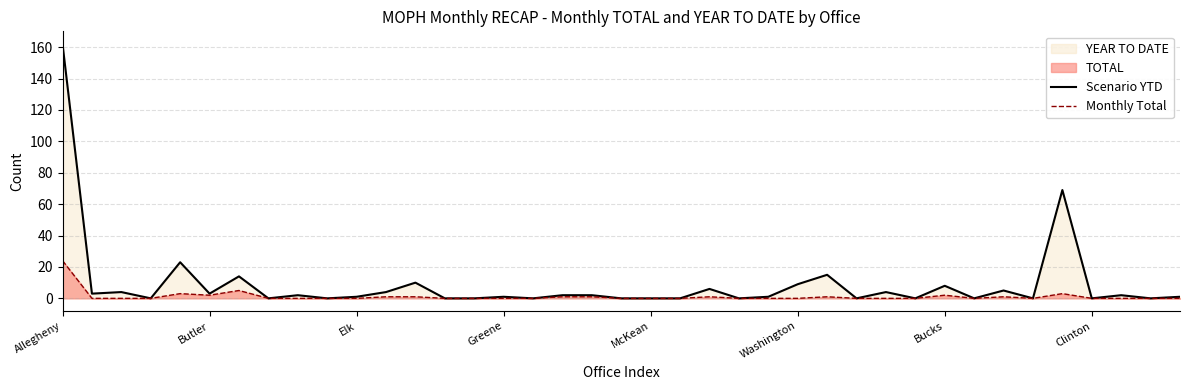

What is the greatest value displayed?

162